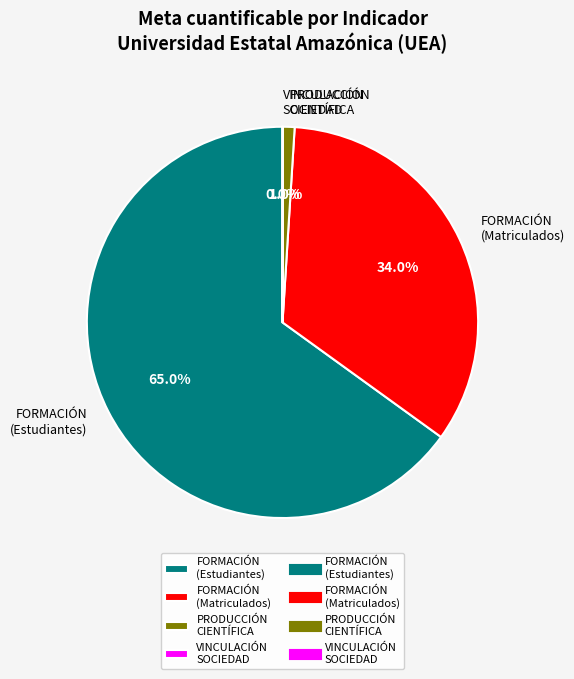

Which has a higher value, FORMACIÓN (Matriculados) or PRODUCCIÓN CIENTÍFICA?

FORMACIÓN (Matriculados)